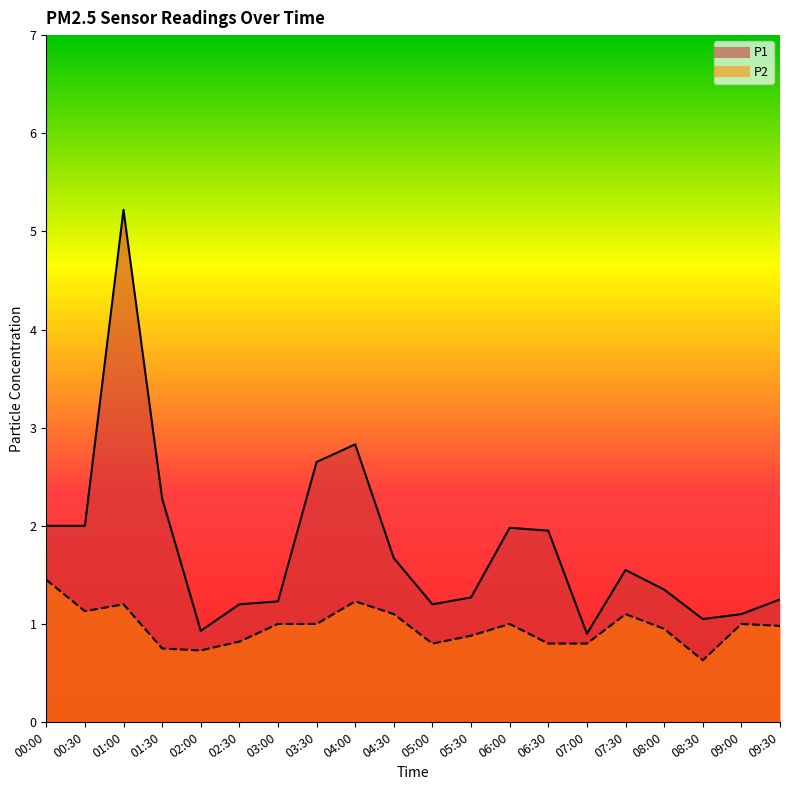

What is the difference between the highest and lowest values at 03:30?

1.6